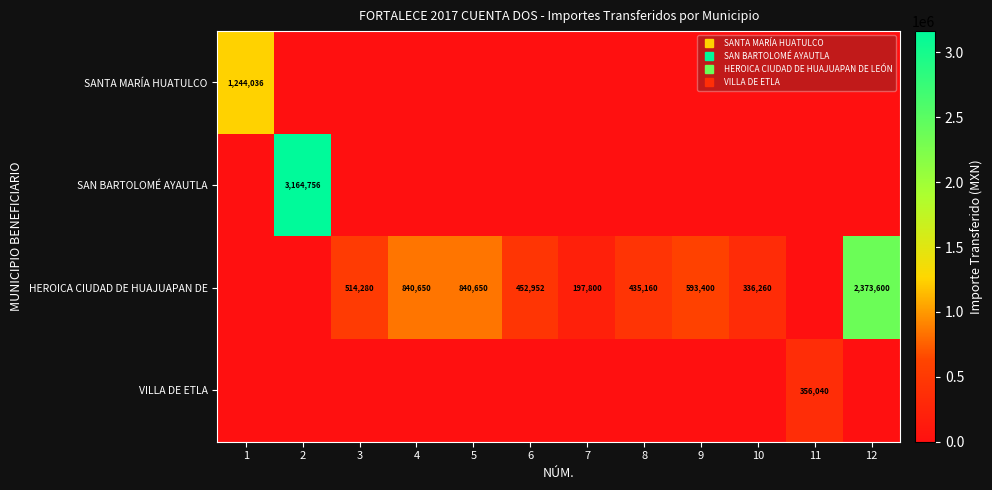

What is the total value across all series at 9?

593400.0